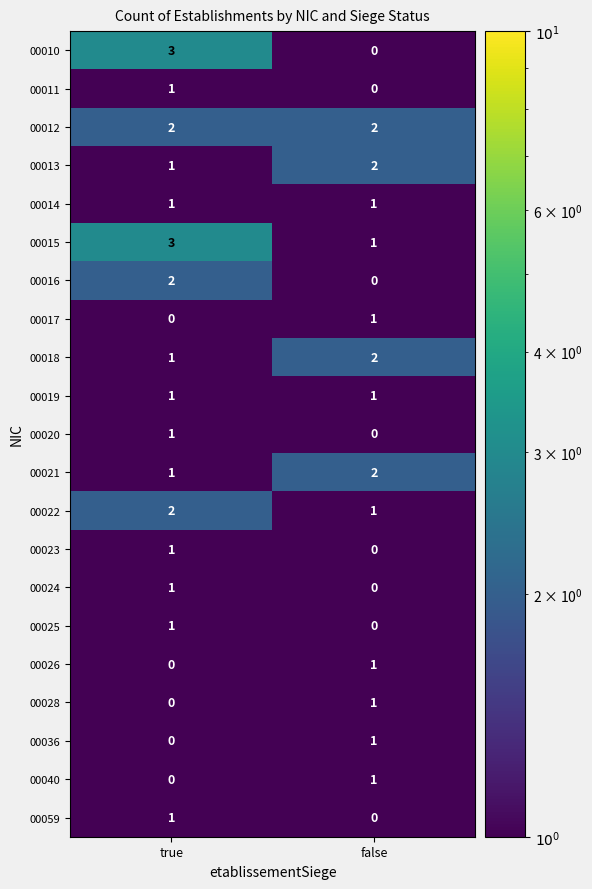

What value does the 00015 series have at true?

3